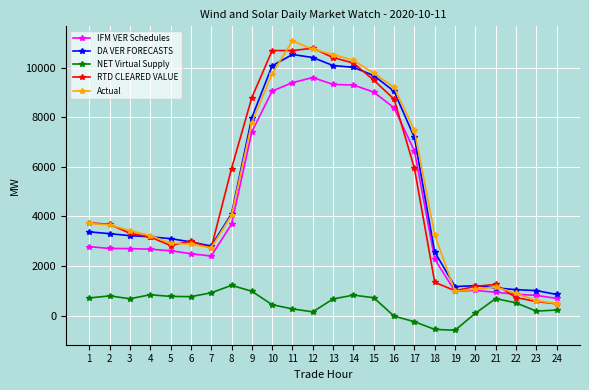

True or false: IFM VER Schedules has more than 0 interior local peaks.

True